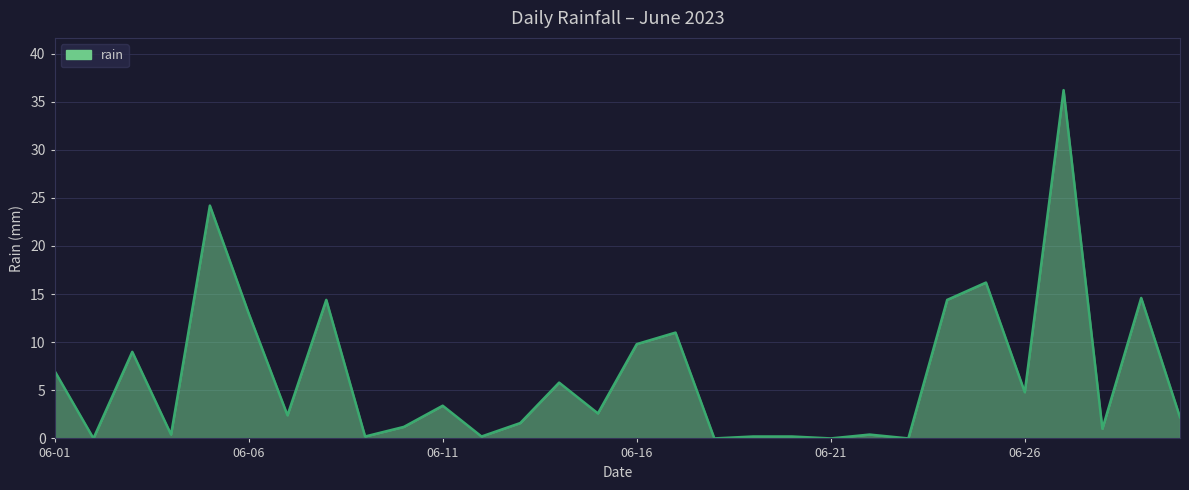

What is the maximum value shown in the chart?

36.2